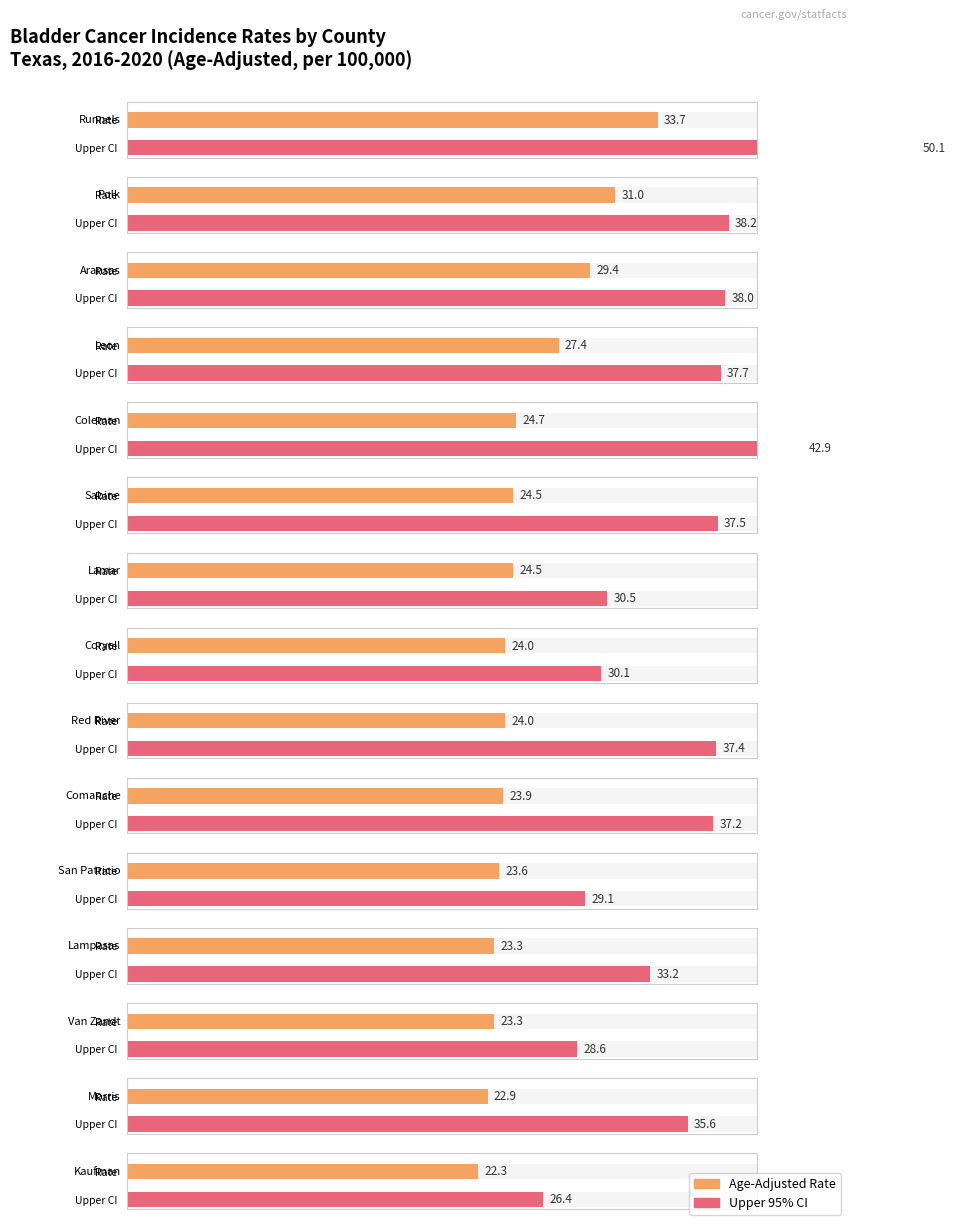

What is the value of the 9th bar from the left?

24.0